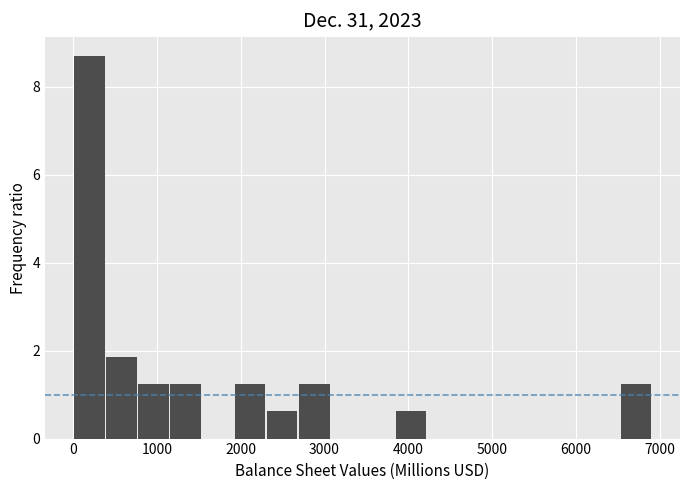

Read against the x-axis, roughly where is the centre of the tallest bar?

200